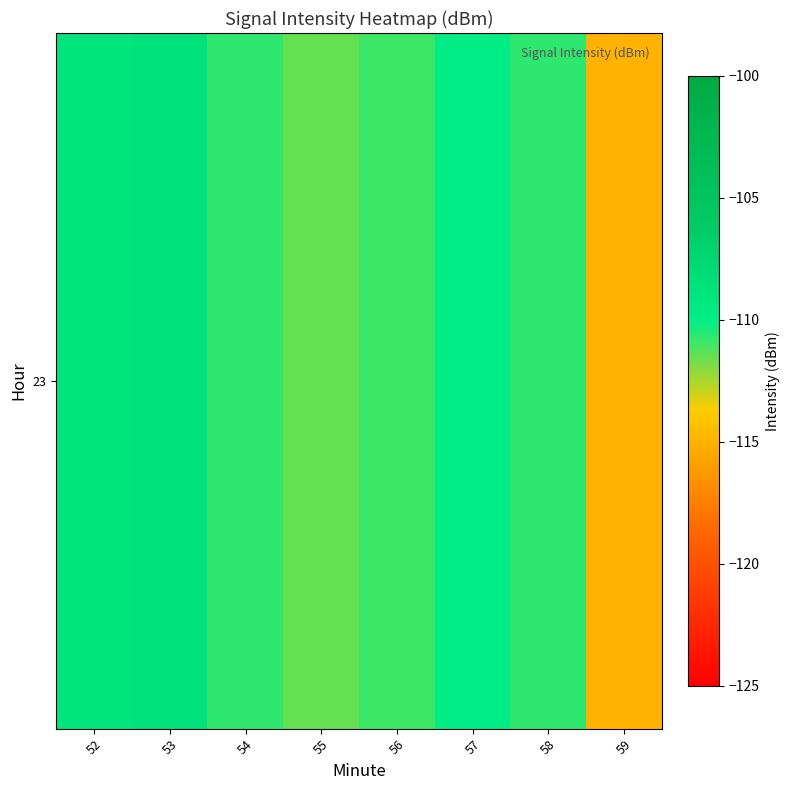

Between 58 and 52, which is larger?

52